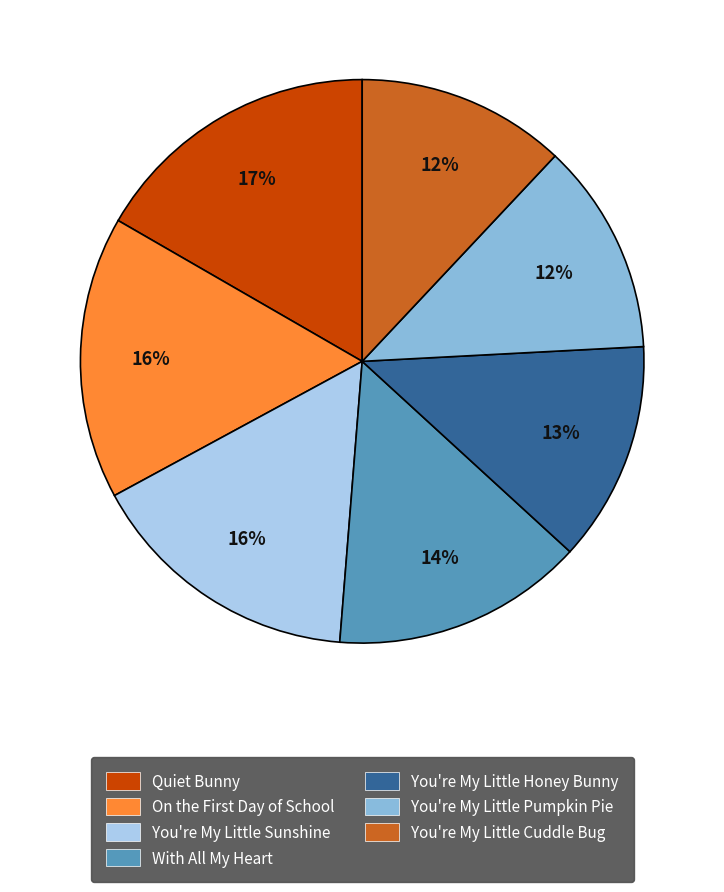

What is the ratio of the value at Quiet Bunny to the value at You're My Little Cuddle Bug?

1.4